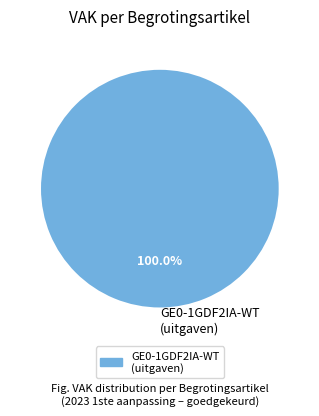

Rank the categories by value from lowest to highest.

GE0-1GDF2IA-WT (uitgaven)